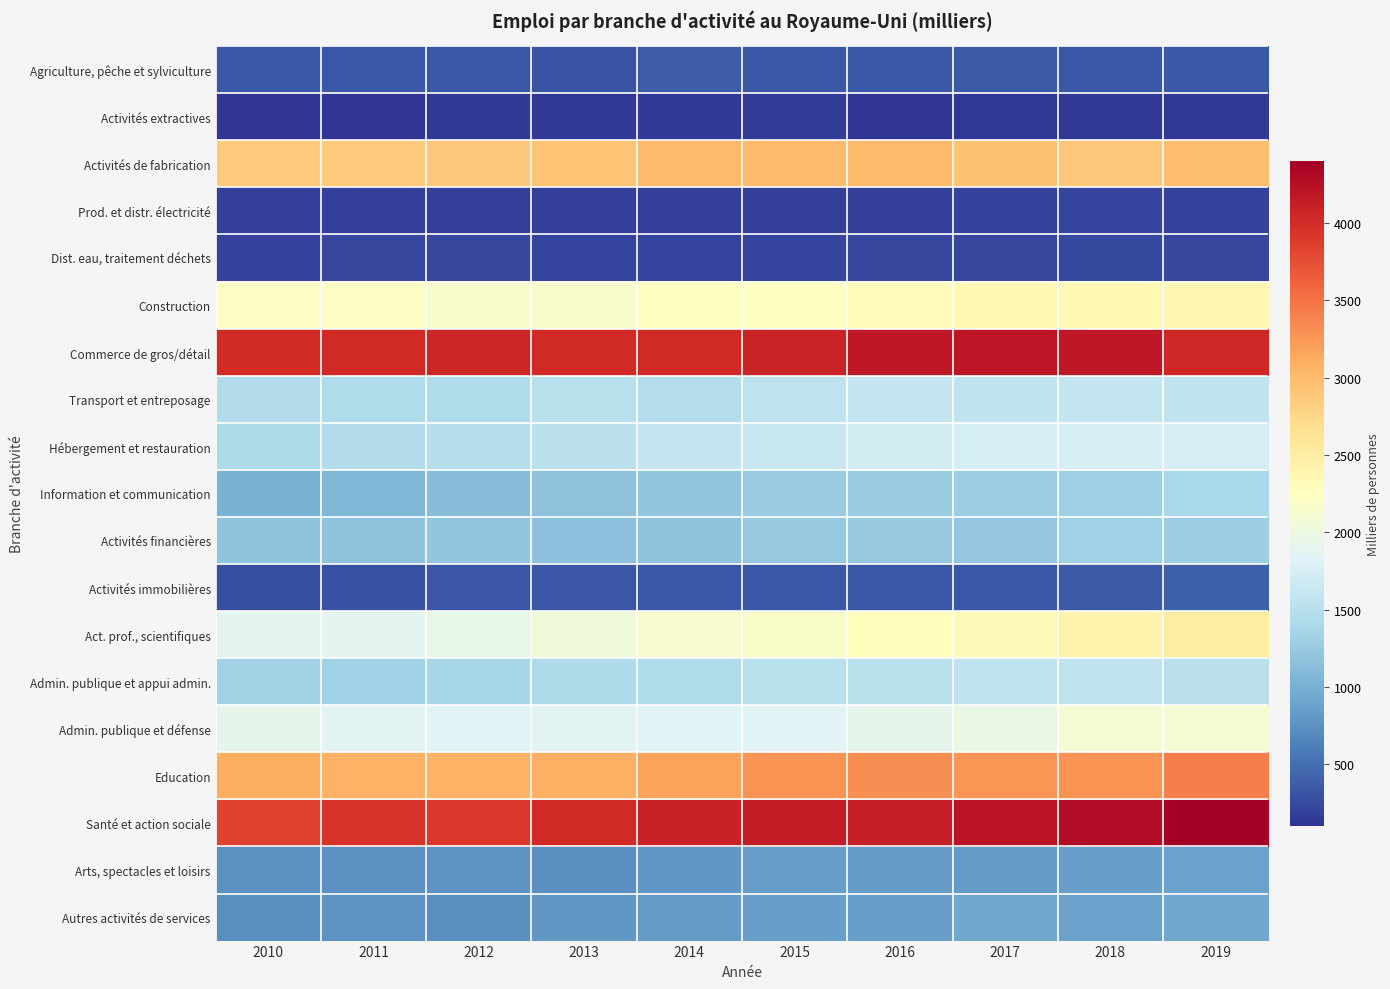

List the series in order of their peak value, highest first.

Santé et action sociale, Commerce de gros/détail, Education, Activités de fabrication, Act. prof., scientifiques, Construction, Admin. publique et défense, Hébergement et restauration, Transport et entreposage, Admin. publique et appui admin., Information et communication, Activités financières, Autres activités de services, Arts, spectacles et loisirs, Activités immobilières, Agriculture, pêche et sylviculture, Dist. eau, traitement déchets, Prod. et distr. électricité, Activités extractives